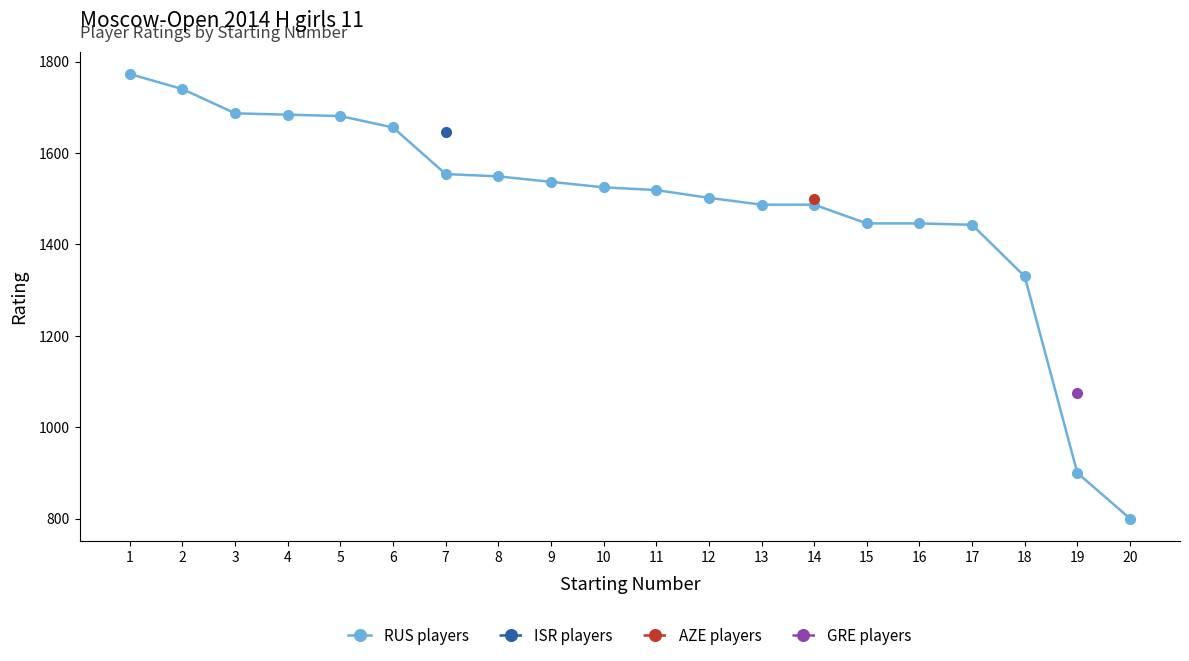

What is the smallest value displayed?

800